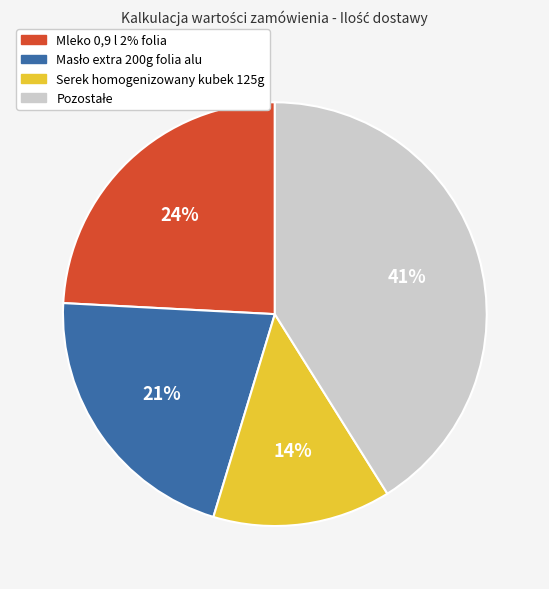

Combined, do Serek homogenizowany kubek 125g and Mleko 0,9 l 2% folia account for over 50%?

No